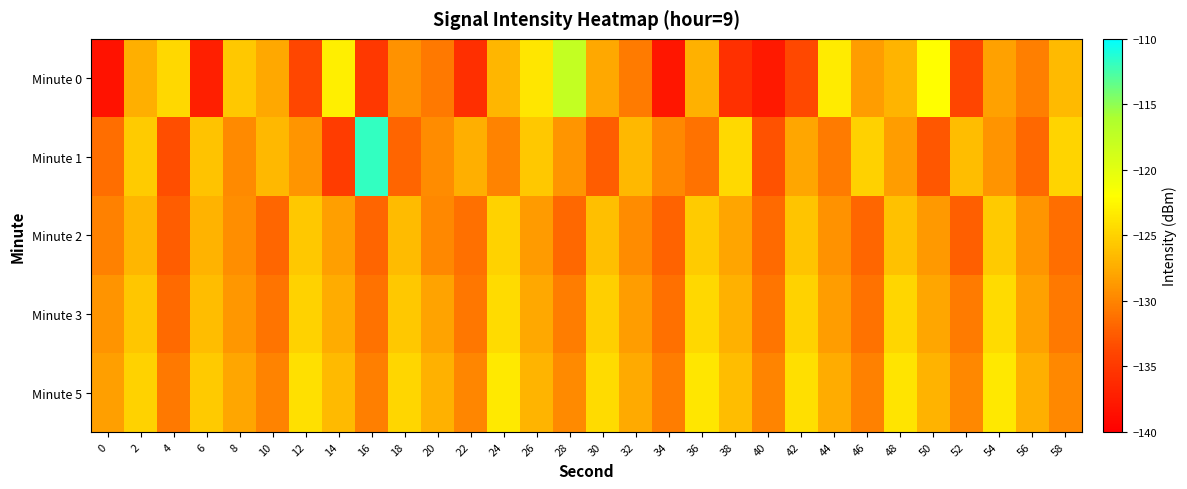

At which category is the sum across all series the highest?

24